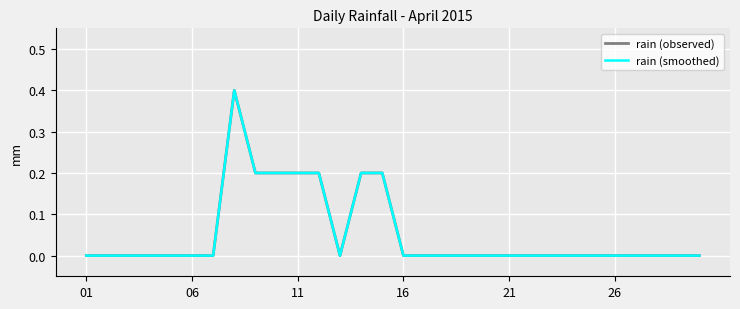

Does the chart display data point markers on the line(s)?

No